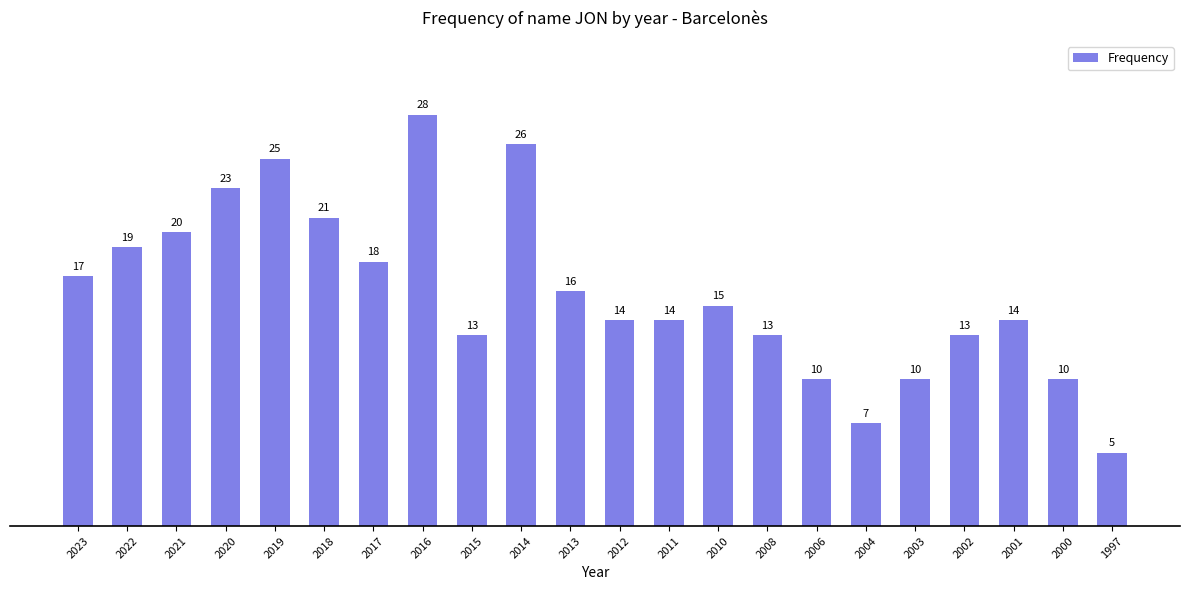

How many bars are there in total?

22